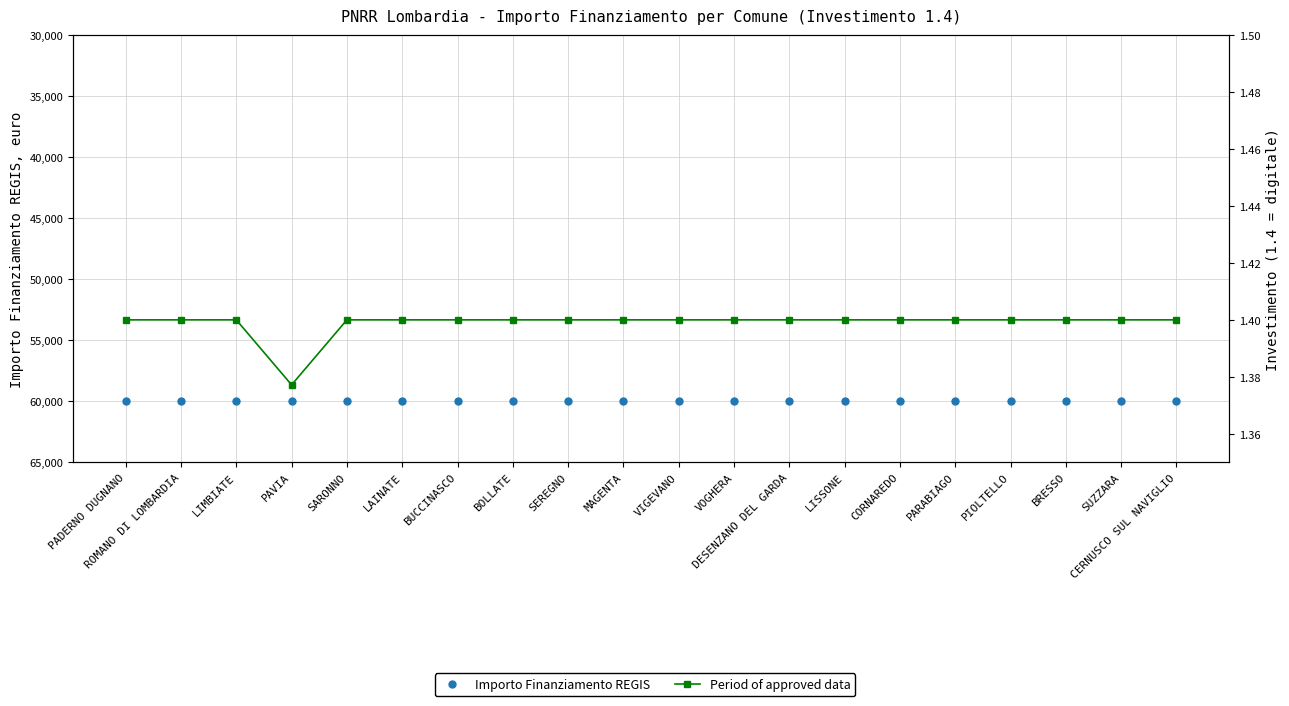

At which category is the sum across all series the highest?

PADERNO DUGNANO